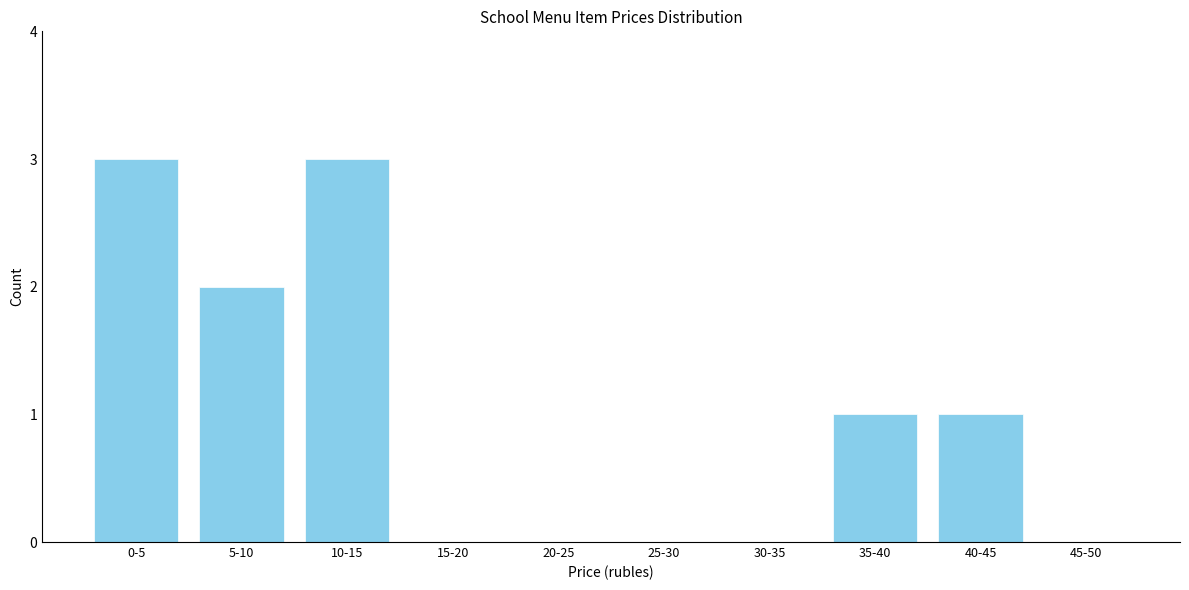

Reading left to right, what are all the values shown in this chart?

0-5=3	5-10=2	10-15=3	15-20=0	20-25=0	25-30=0	30-35=0	35-40=1	40-45=1	45-50=0